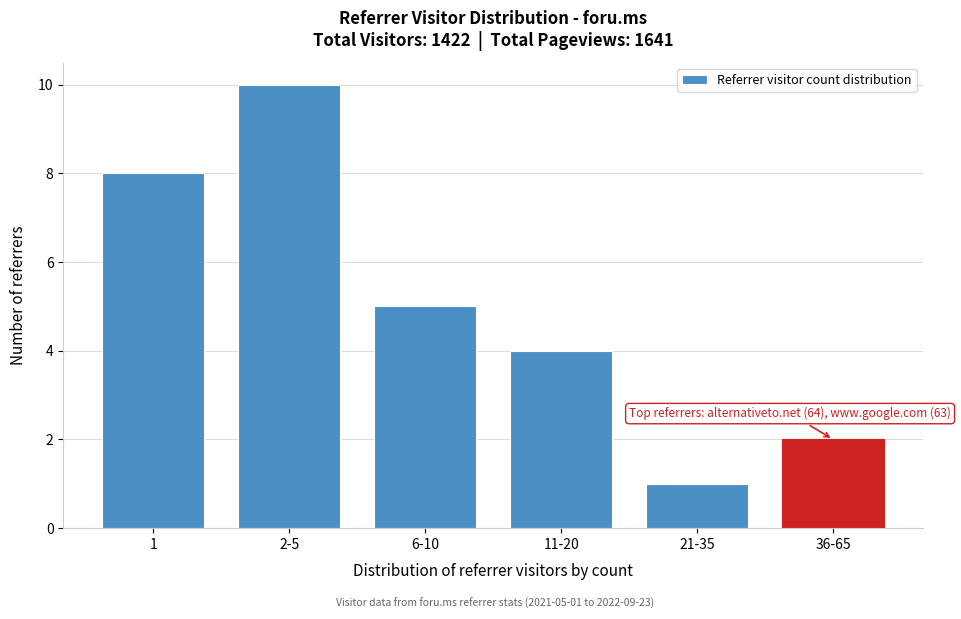

Reading left to right, extract all data points from this chart.

1=8	2-5=10	6-10=5	11-20=4	21-35=1	36-65=2